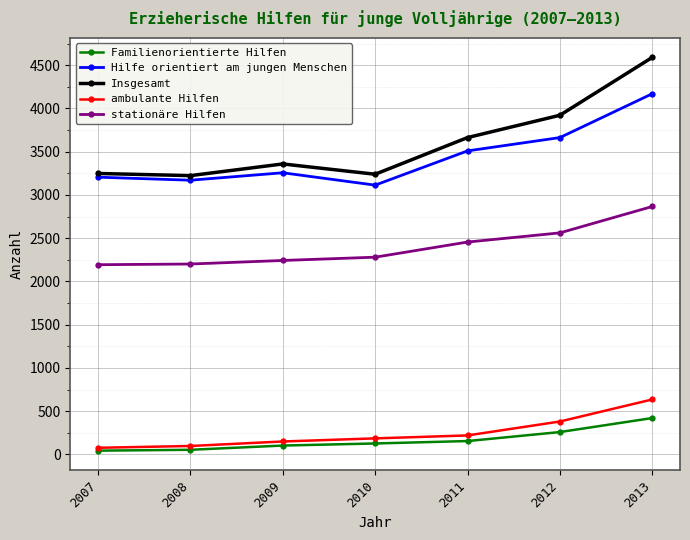

Is the value of ambulante Hilfen at 2007 greater than the value of Hilfe orientiert am jungen Menschen at 2007?

No